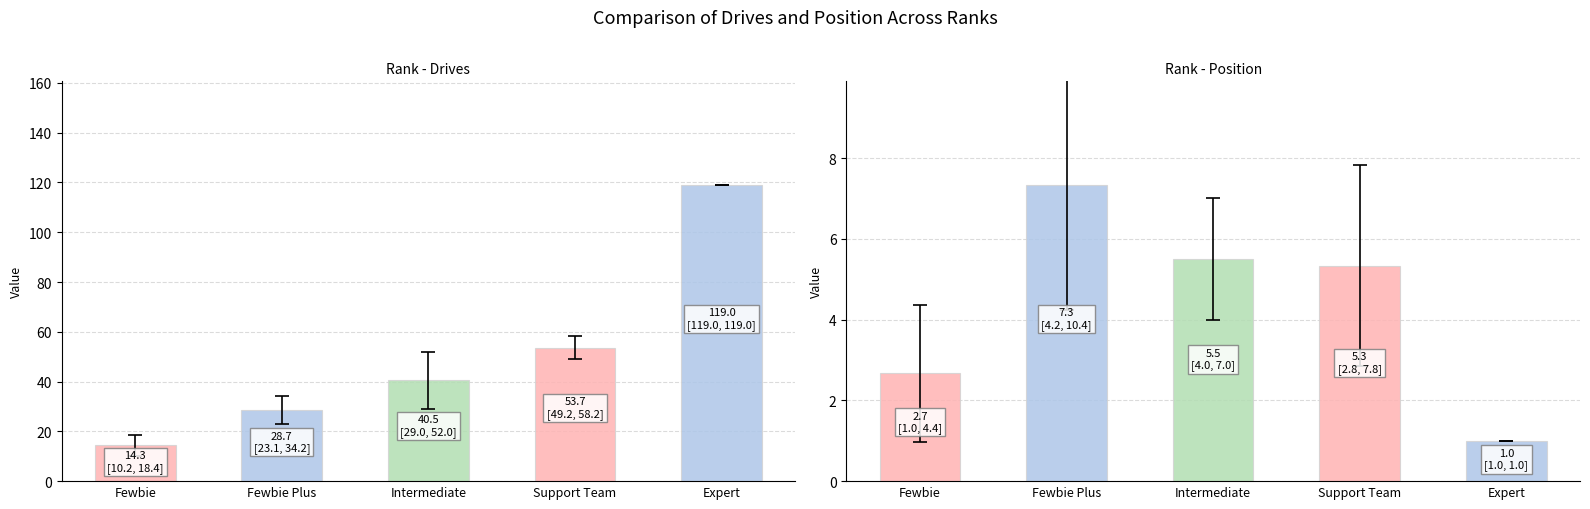

Is it true that Position equals 5.5 at Intermediate?

True